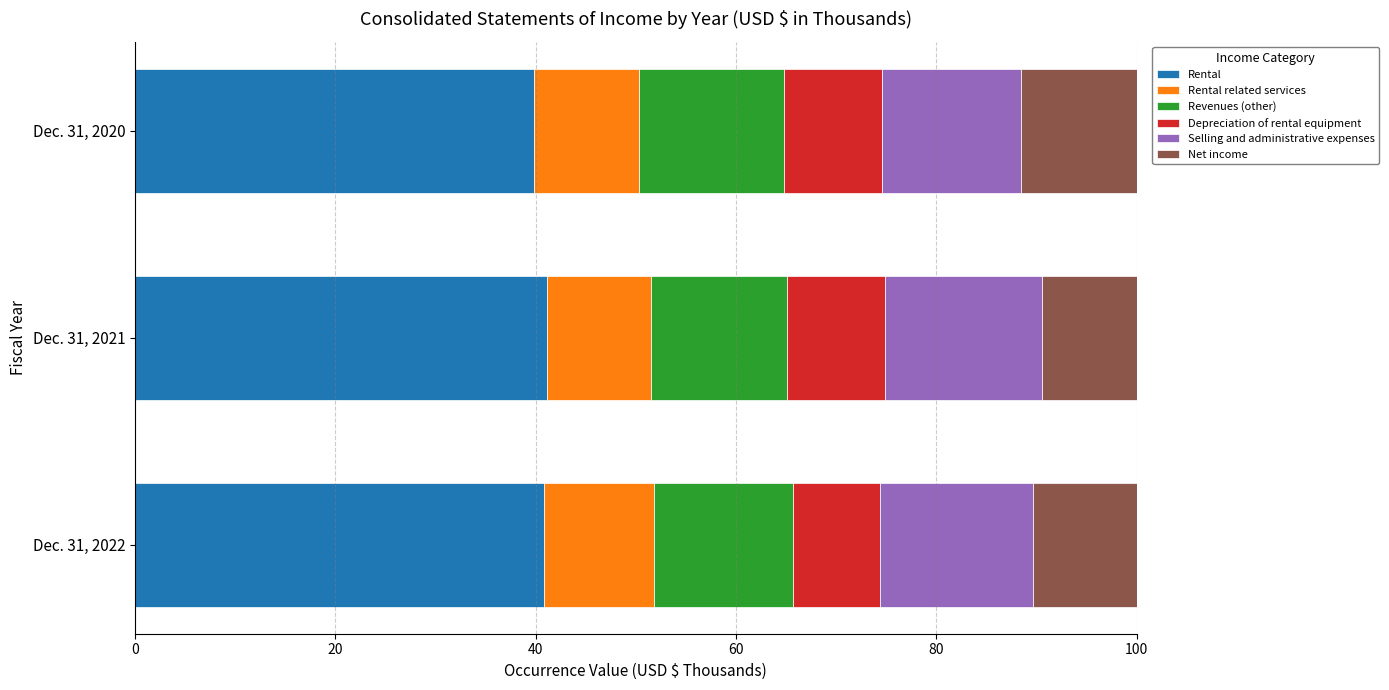

Is it true that Rental equals 40.8 at Dec. 31, 2022?

True